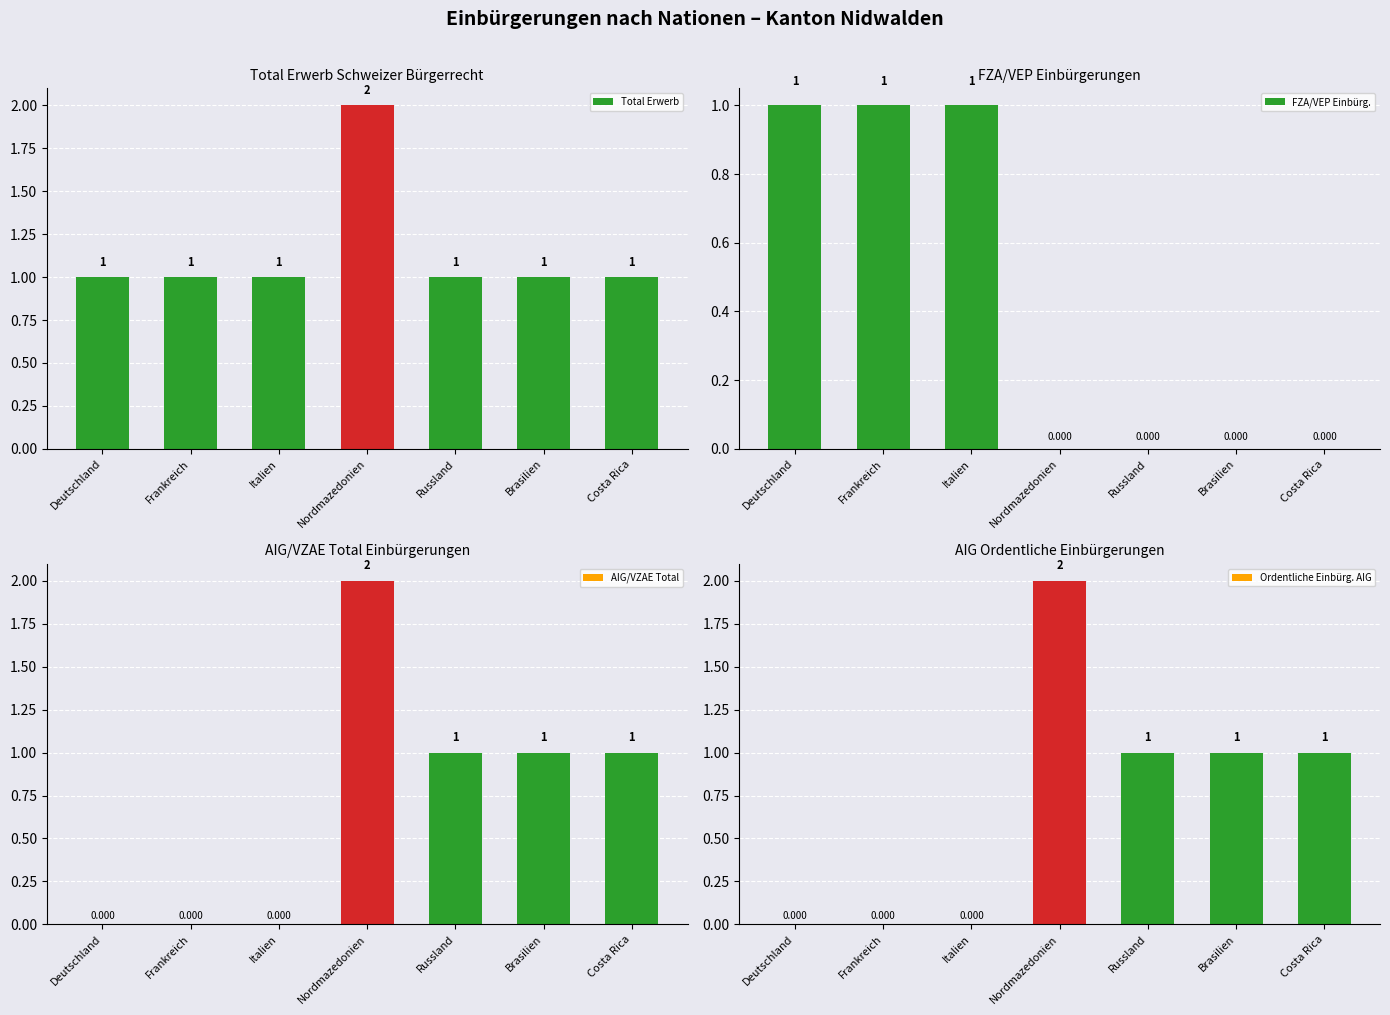

What is the label of the 3rd bar from the right?

Russland